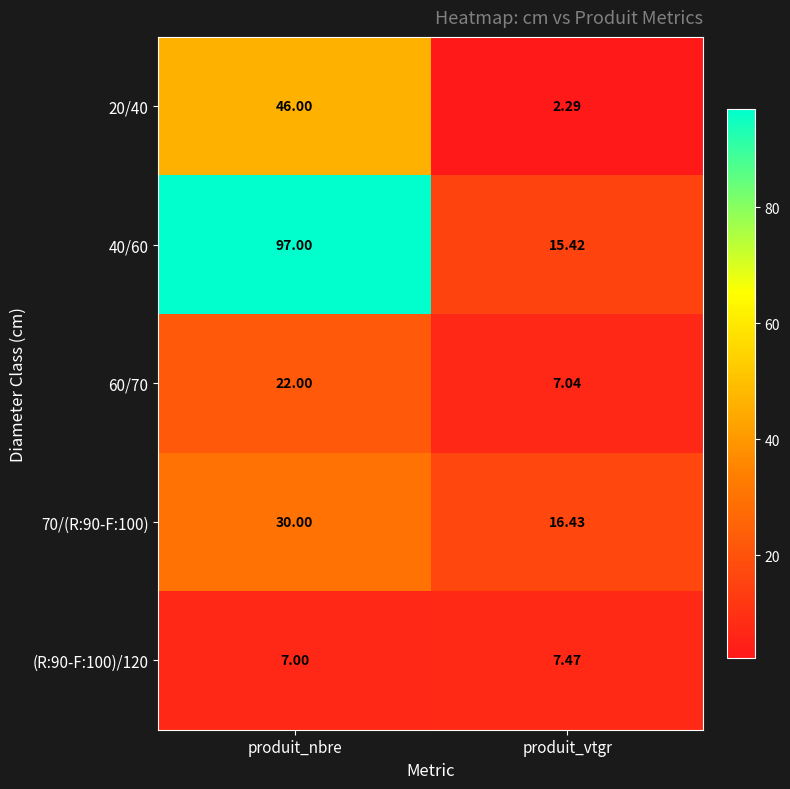

At which label is 20/40 closest to 24?

produit_vtgr